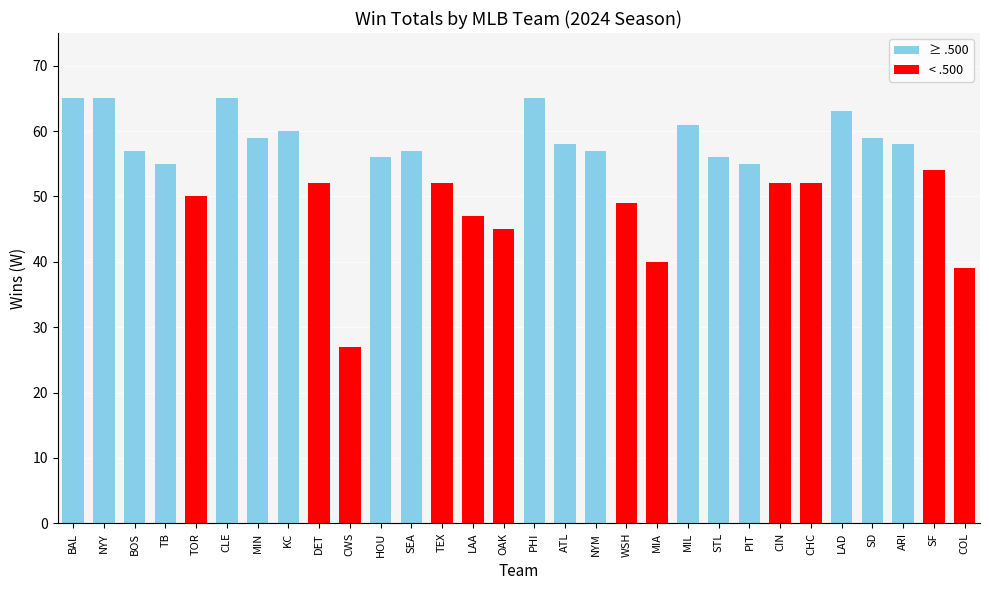

Reading left to right, list all the values displayed in this chart.

BAL=65	NYY=65	BOS=57	TB=55	TOR=50	CLE=65	MIN=59	KC=60	DET=52	CWS=27	HOU=56	SEA=57	TEX=52	LAA=47	OAK=45	PHI=65	ATL=58	NYM=57	WSH=49	MIA=40	MIL=61	STL=56	PIT=55	CIN=52	CHC=52	LAD=63	SD=59	ARI=58	SF=54	COL=39